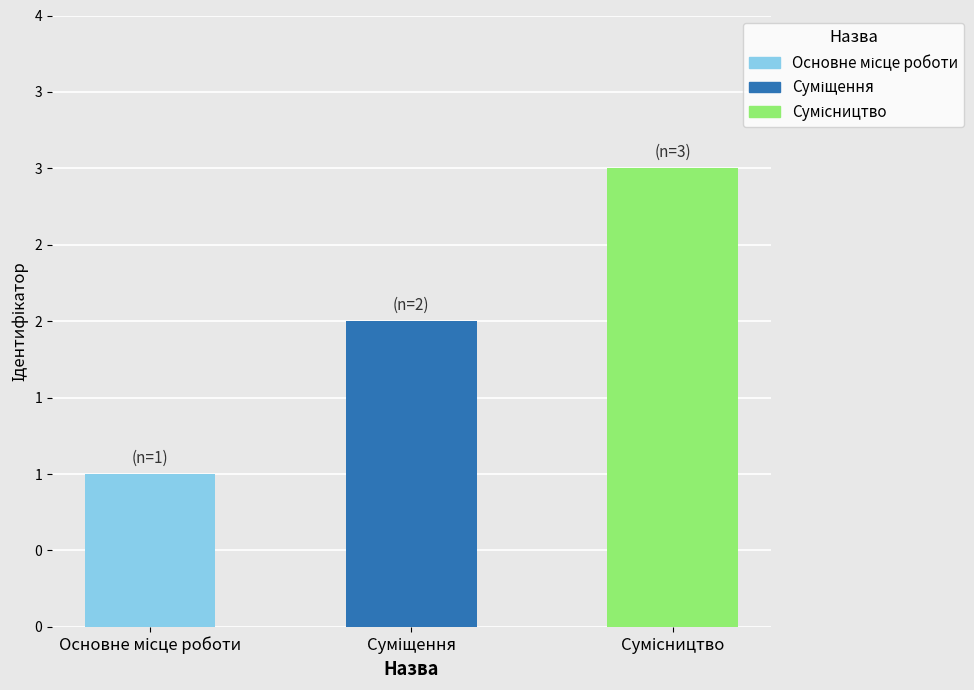

Are the bars horizontal?

No